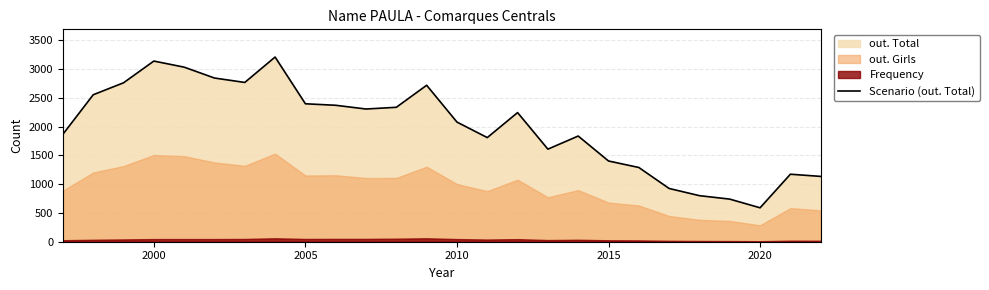

Which category has the lowest value in the Scenario (out. Total) series?

2020